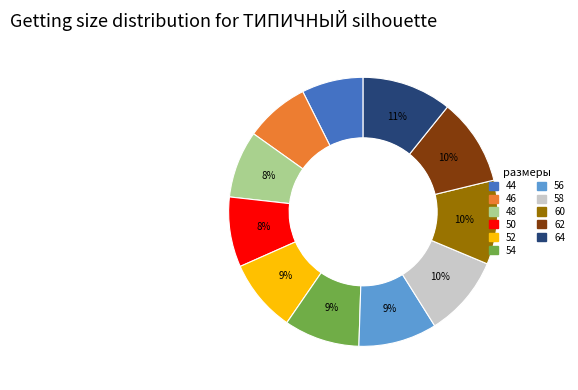

How many segments does this pie chart have?

11